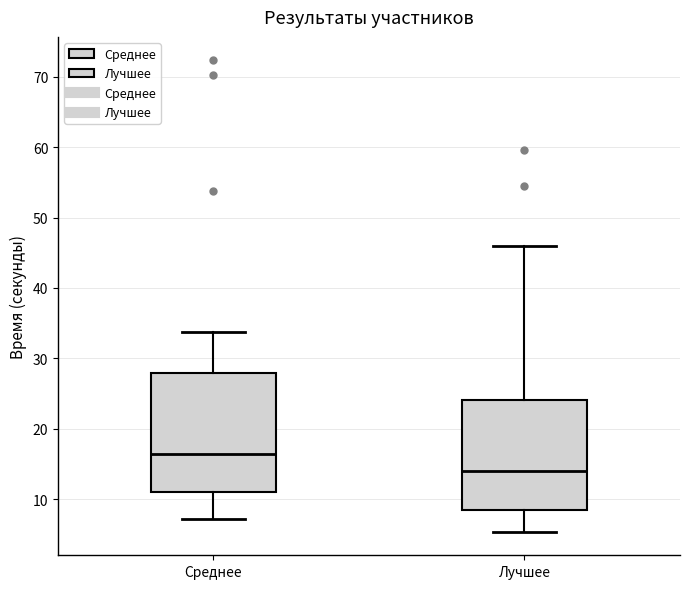

Where does the upper whisker of the box for Среднее end on the y-axis? The values are not printed on the chart, so give them approximately, as read against the axis.

34